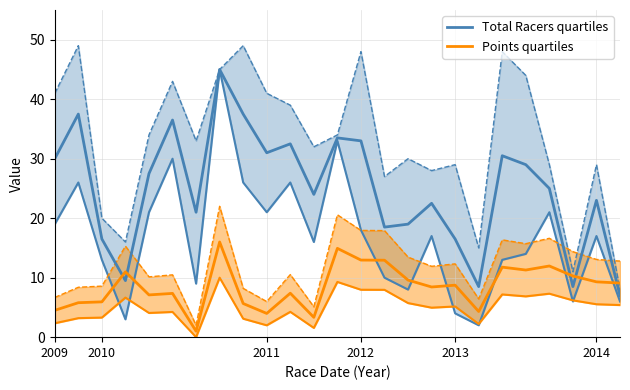

At 7, list the series in order from smallest to largest.

Points quartiles, Total Racers quartiles